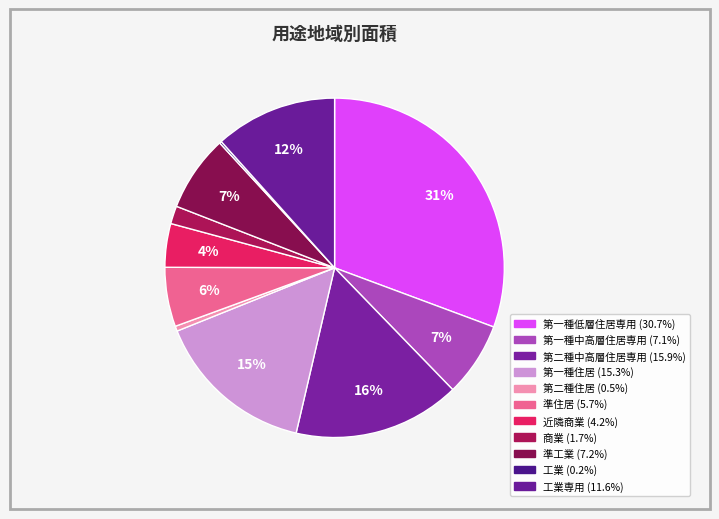

Count the number of slices in the pie.

11